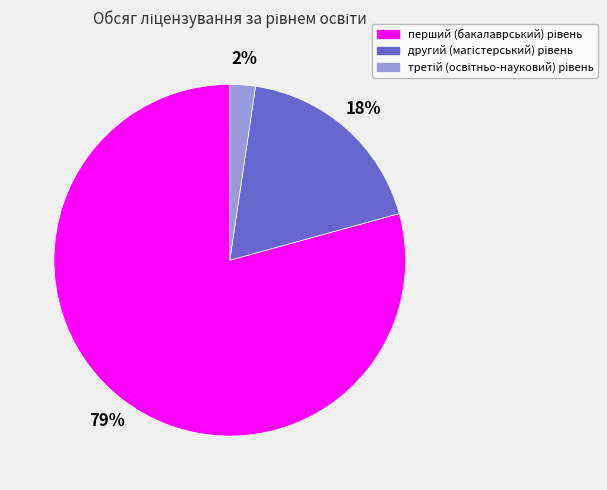

To the nearest percent, what is the average slice percentage?

33%